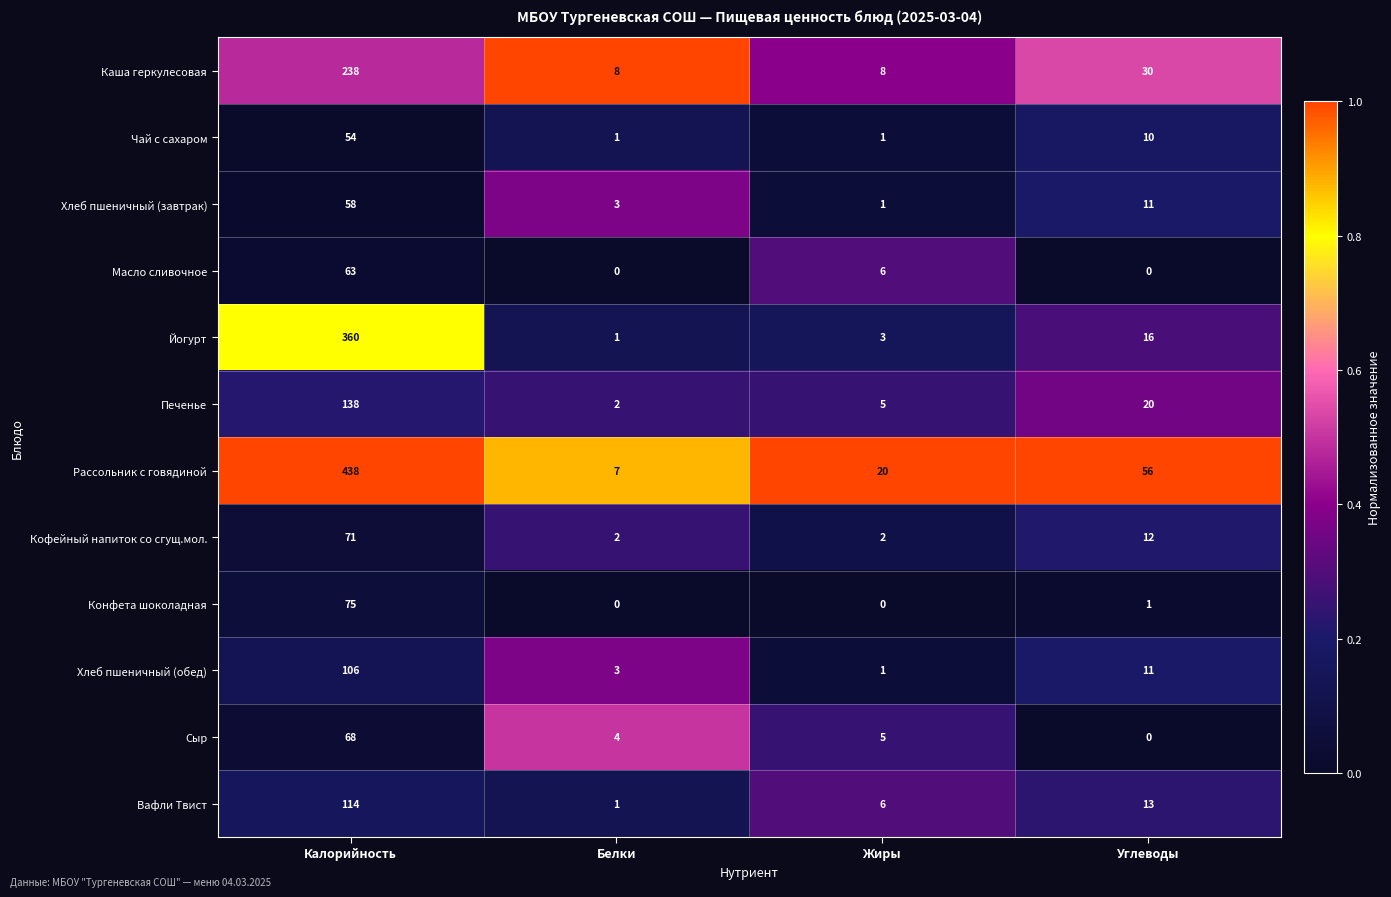

True or false: Чай с сахаром has a value of 1 at Жиры.

True